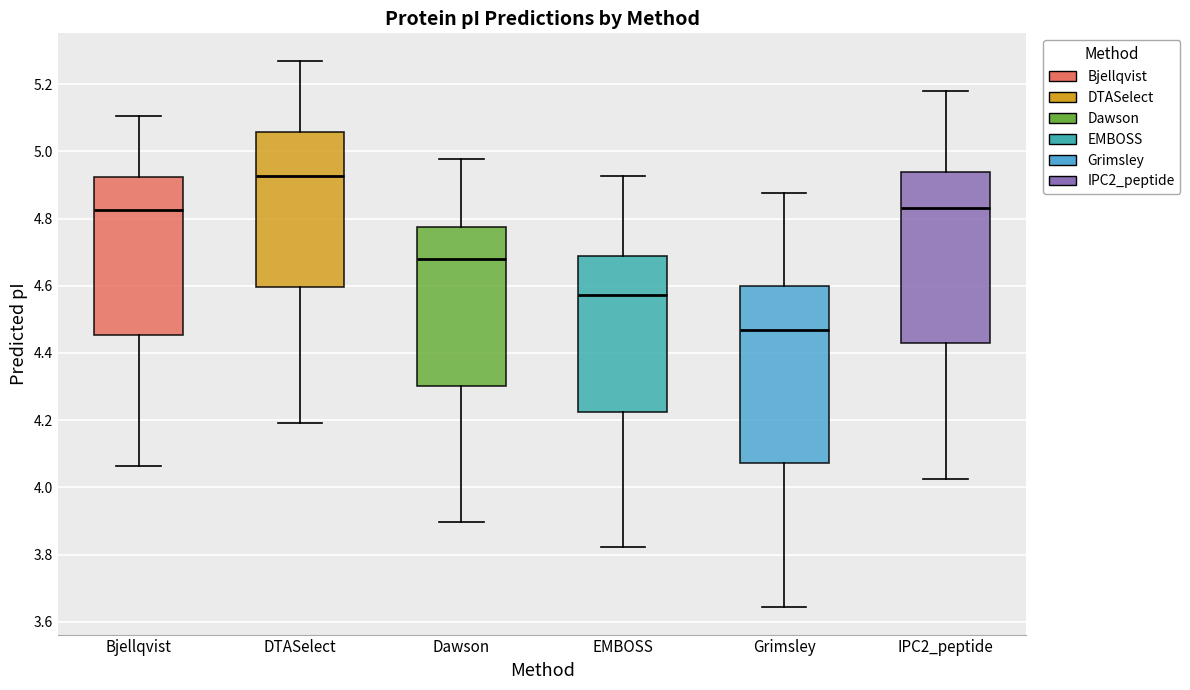

Where is the upper edge of the box for IPC2_peptide on the y-axis? The values are not printed on the chart, so give them approximately, as read against the axis.

4.94